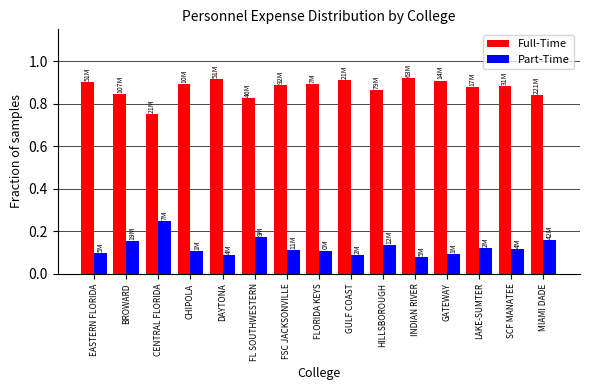

What is the difference between the highest and lowest values at BROWARD?

0.7